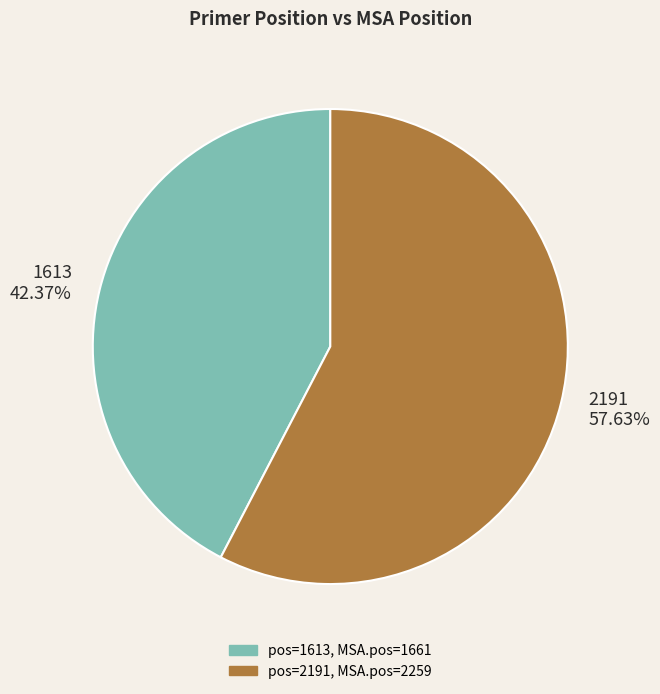

The 2191 slice represents 58% of the pie. True or false?

True